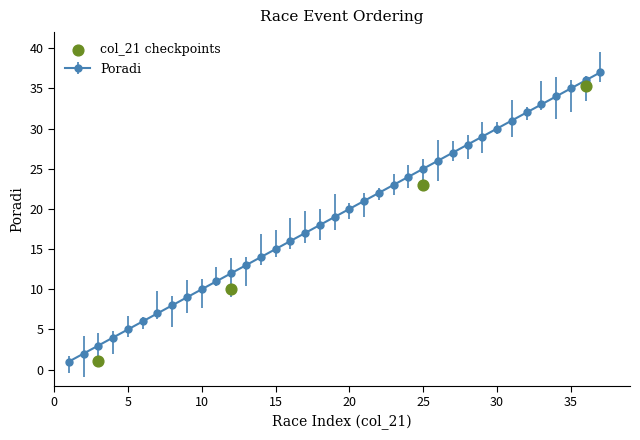

True or false: Poradi has more than 2 interior local peaks.

False